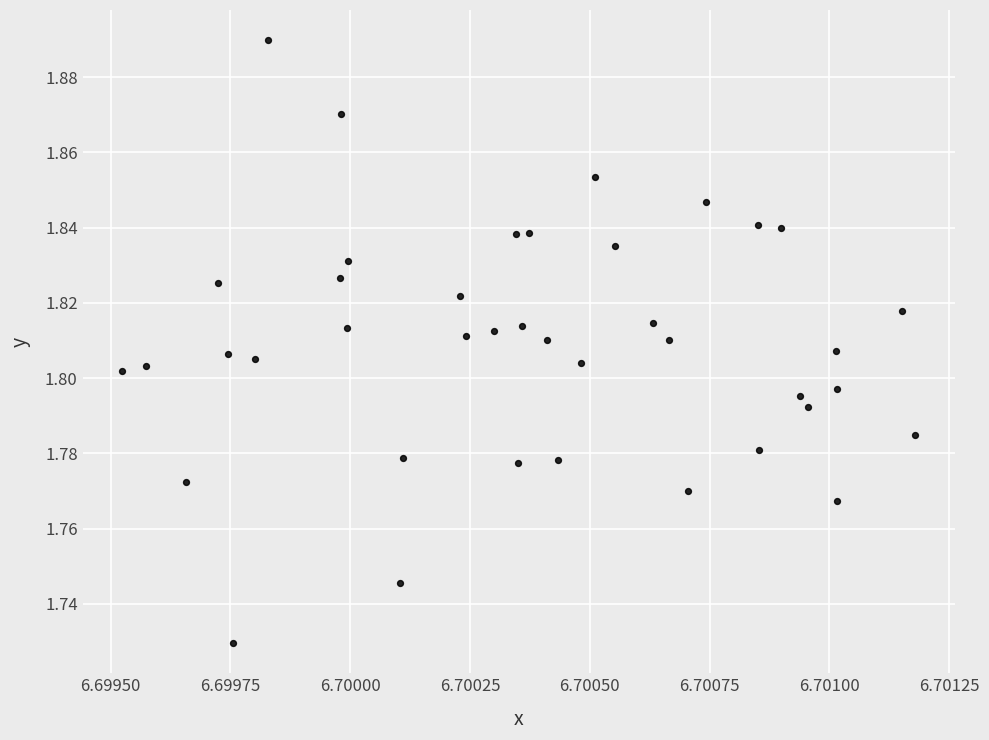

How many points are shown in the scatter plot?

40